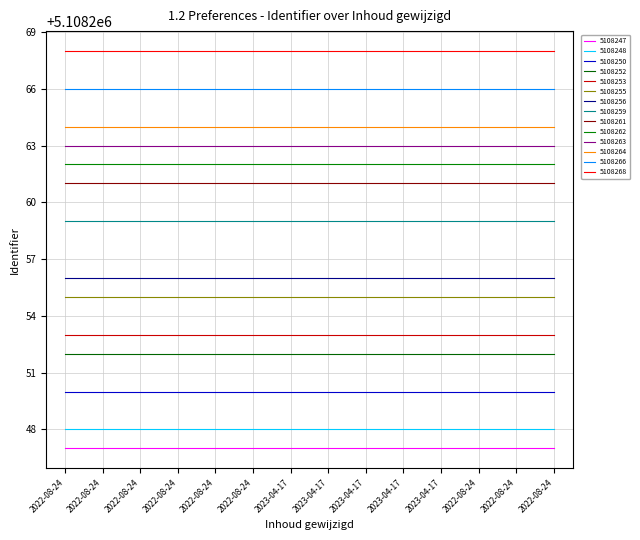

What is the label of the 10th point from the right?

2022-08-24